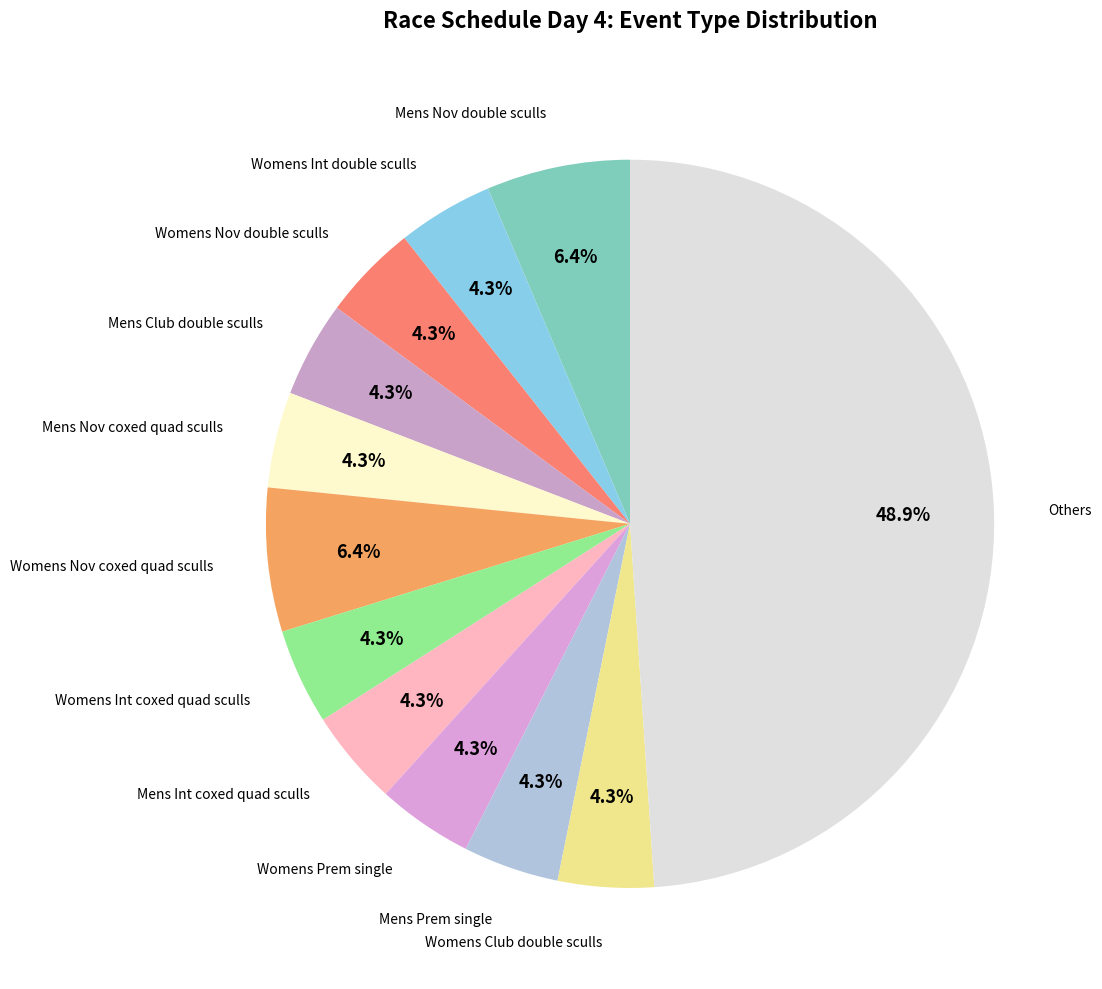

Which category has the biggest portion of the pie?

Others